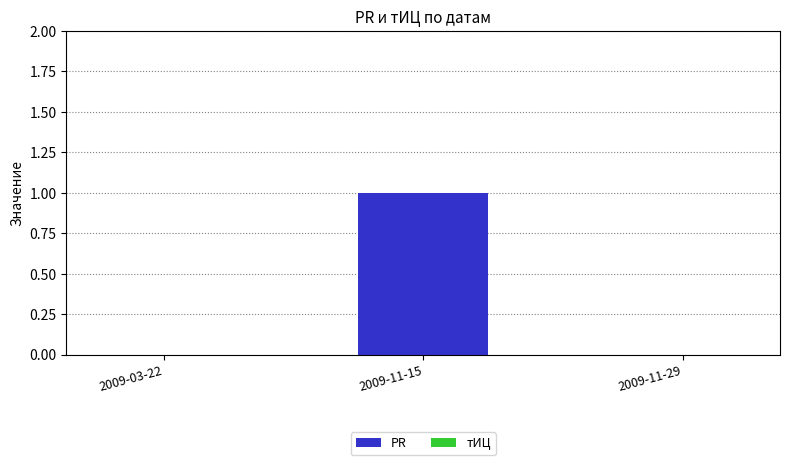

Which has a higher value, 2009-11-29 or 2009-11-15?

2009-11-15